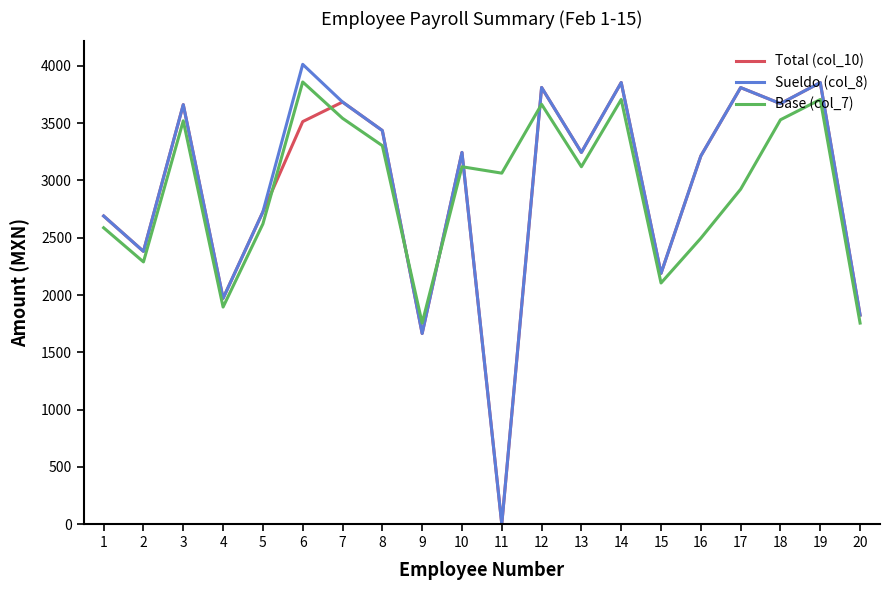

The value of Base (col_7) at 13 is 1187. True or false?

False